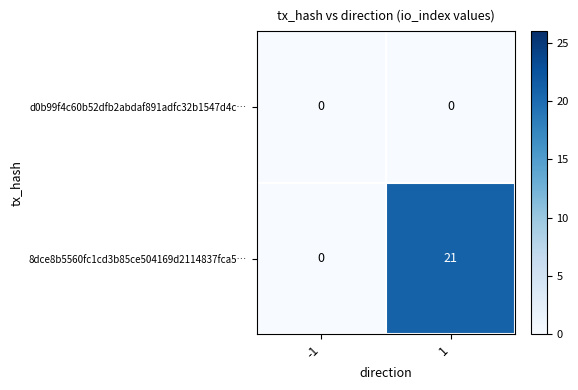

The value of d0b99f4c60b52dfb2abdaf891adfc32b1547d4c… at -1 is 0. True or false?

True